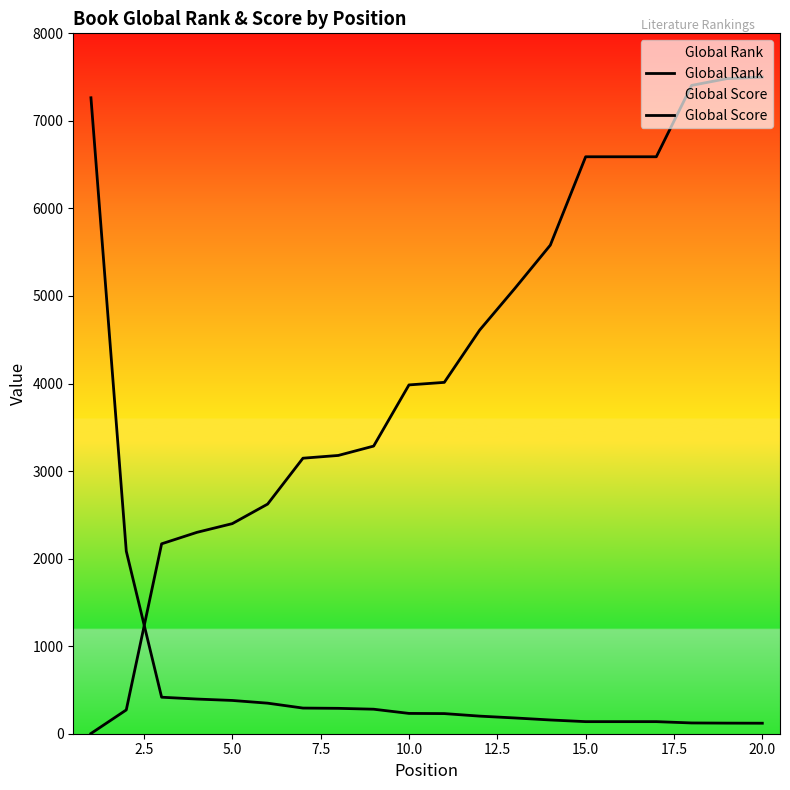

Which series has the largest total across all categories?

Global Rank